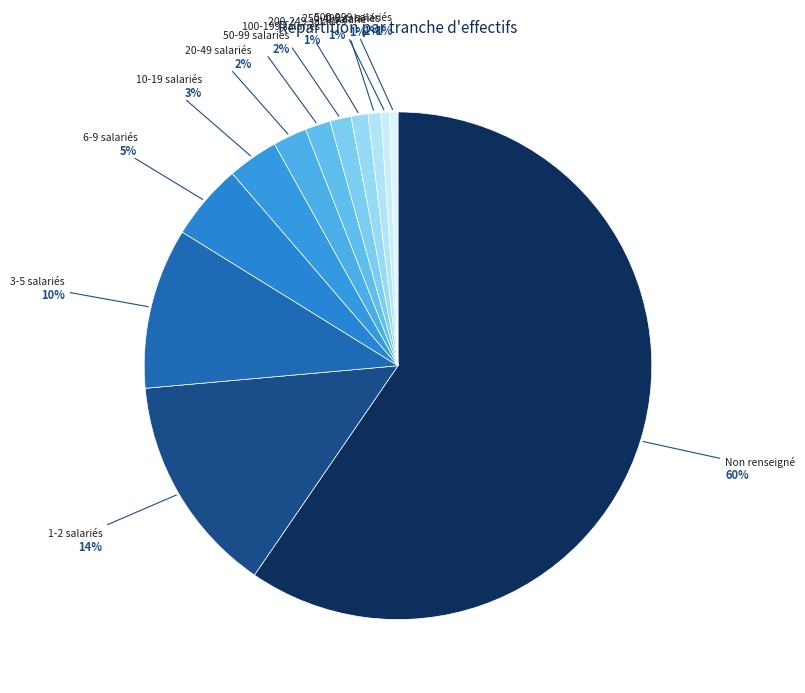

How many slices are in this pie chart?

12